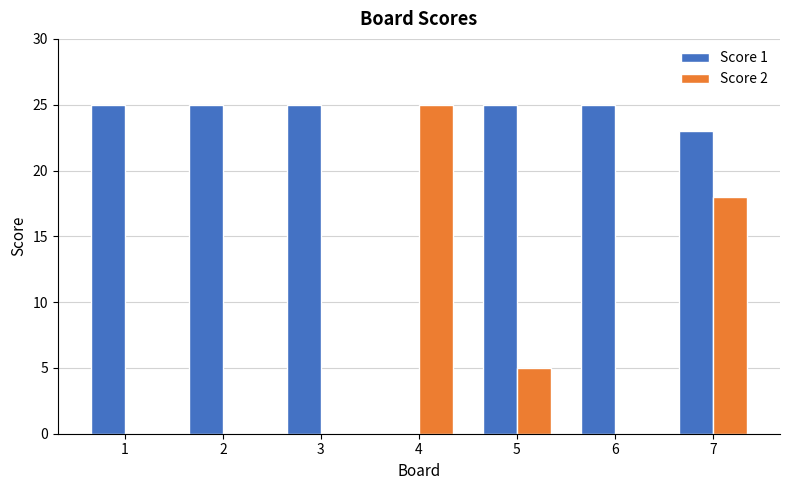

Between 1 and 7, which series saw the biggest shift?

Score 2